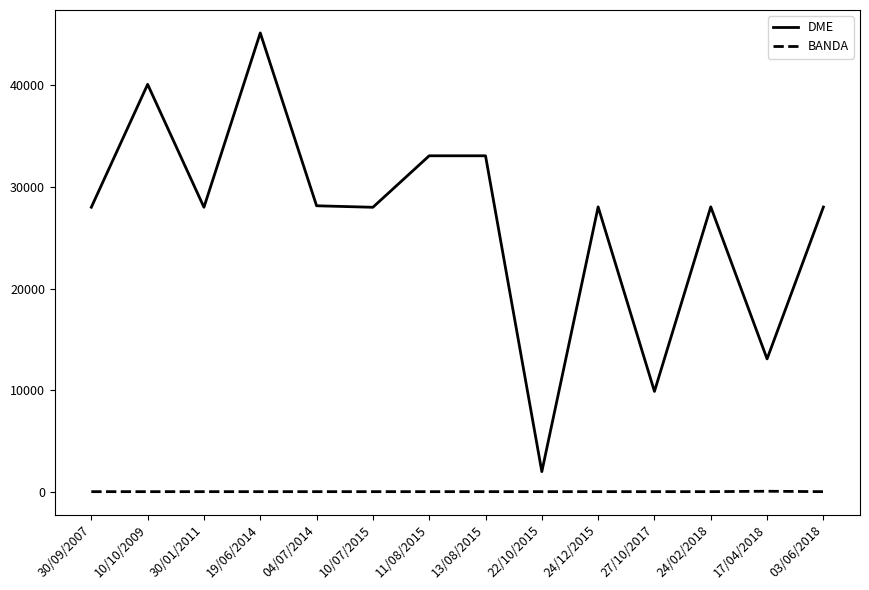

Which series has the largest total across all categories?

DME